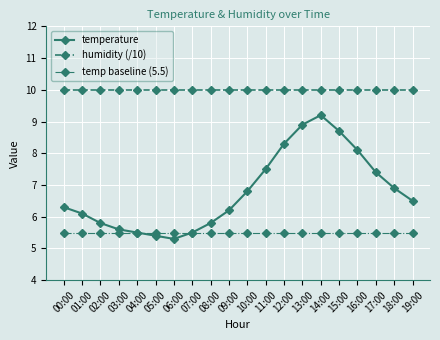

True or false: humidity (/10) and temp baseline (5.5) intersect in this chart.

False